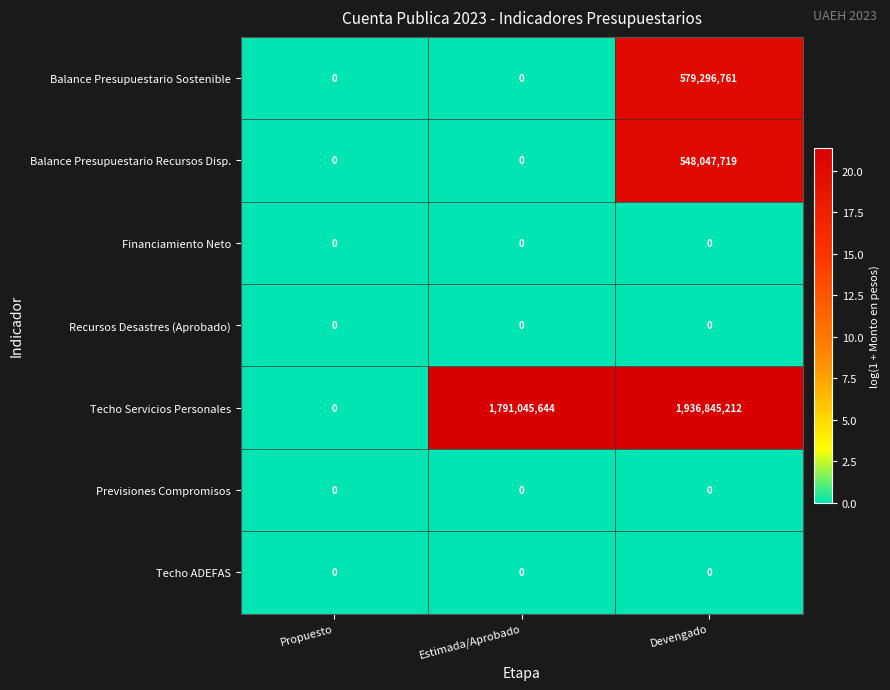

Count the number of data series in this chart.

7